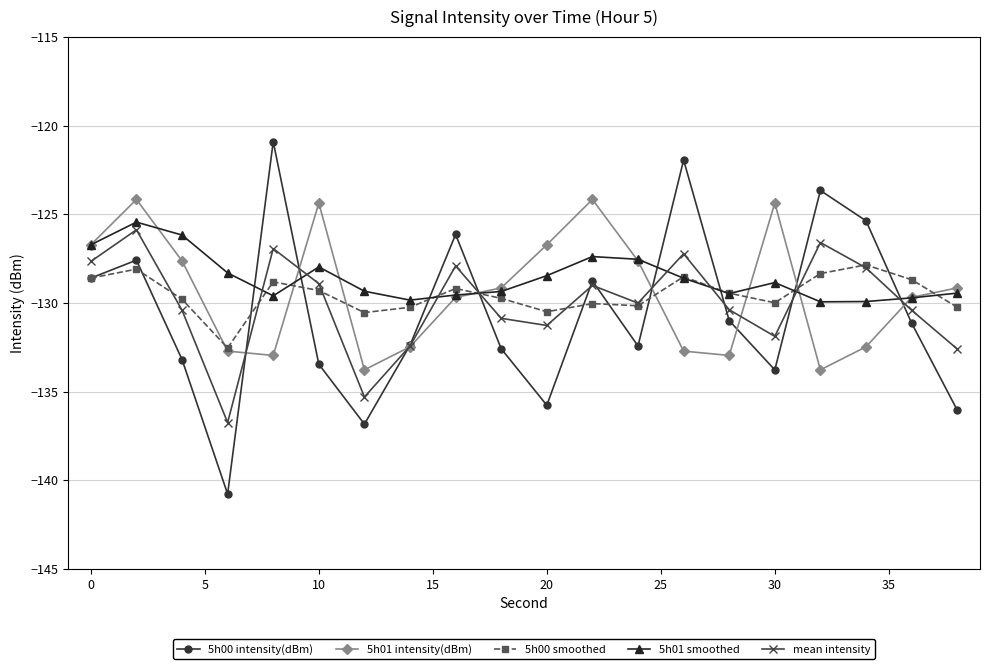

What is the value of the 5h00 intensity(dBm) point at the 12th from the left?

-128.8